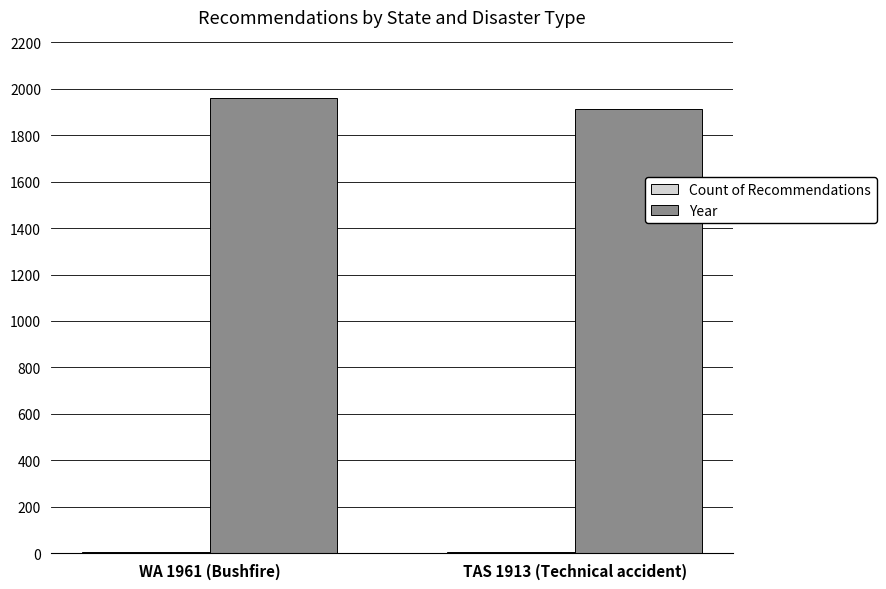

At which category is the sum across all series the highest?

WA 1961 (Bushfire)